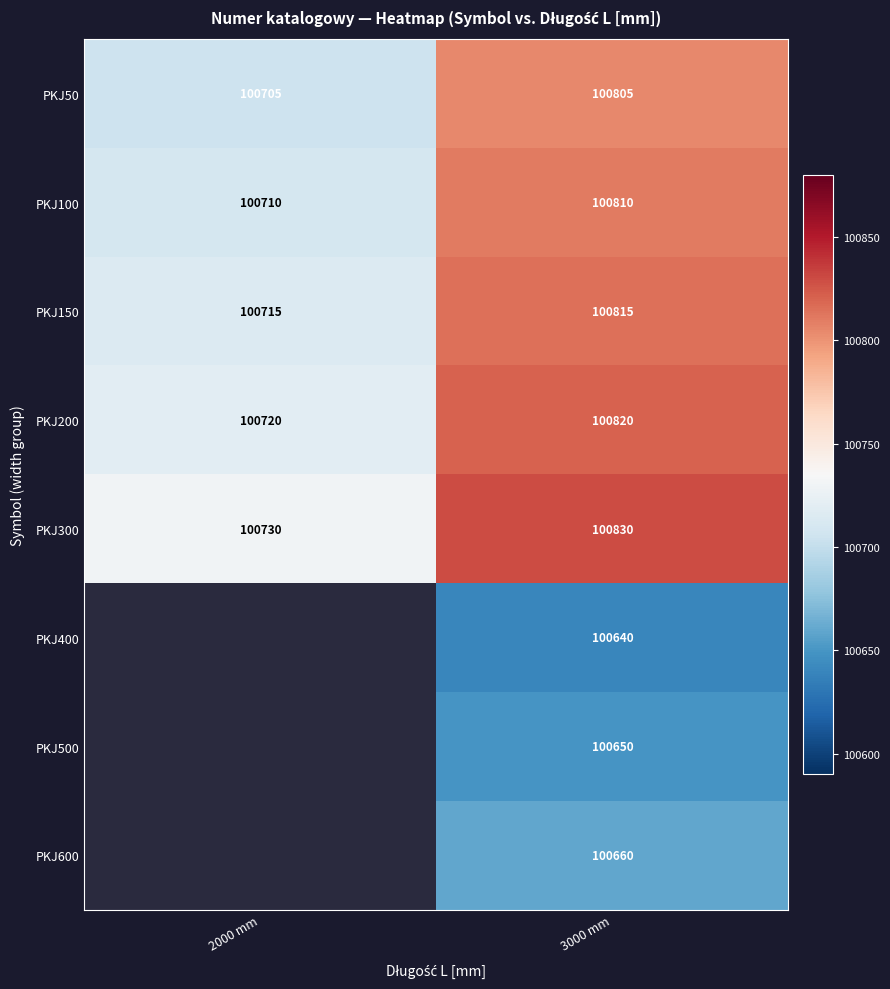

What is the difference between the PKJ100 values at 2000 mm and 3000 mm?

100